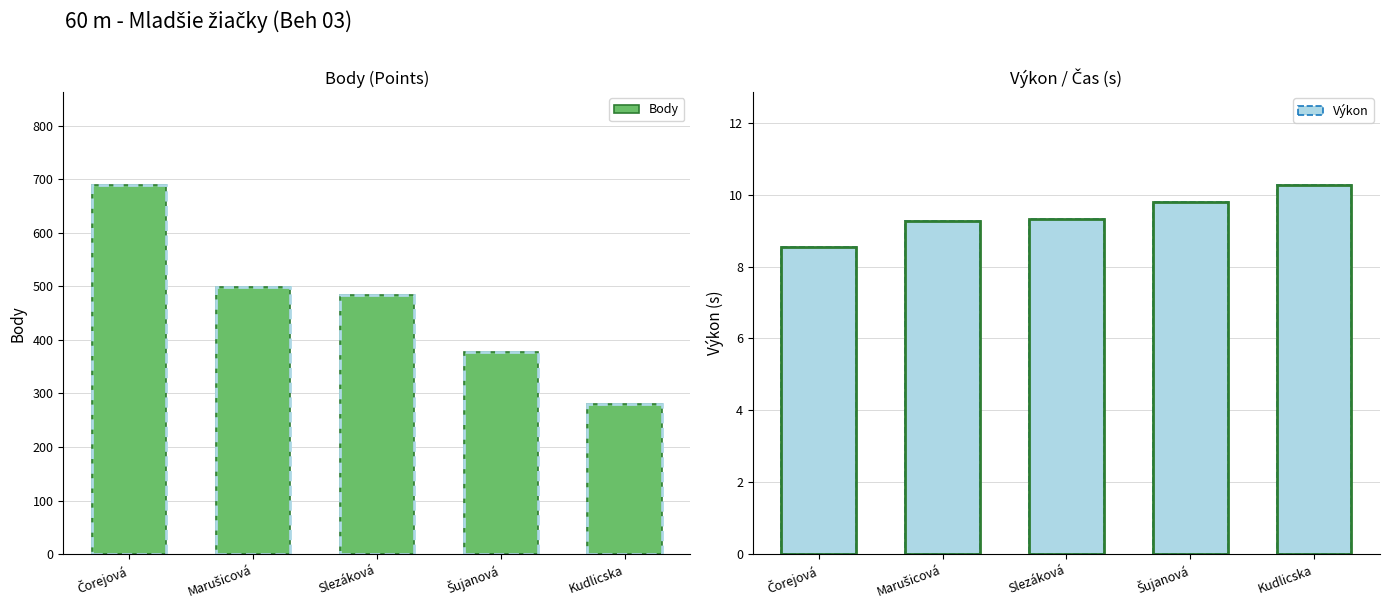

At which category does the chart reach its minimum across all series?

Čorejová